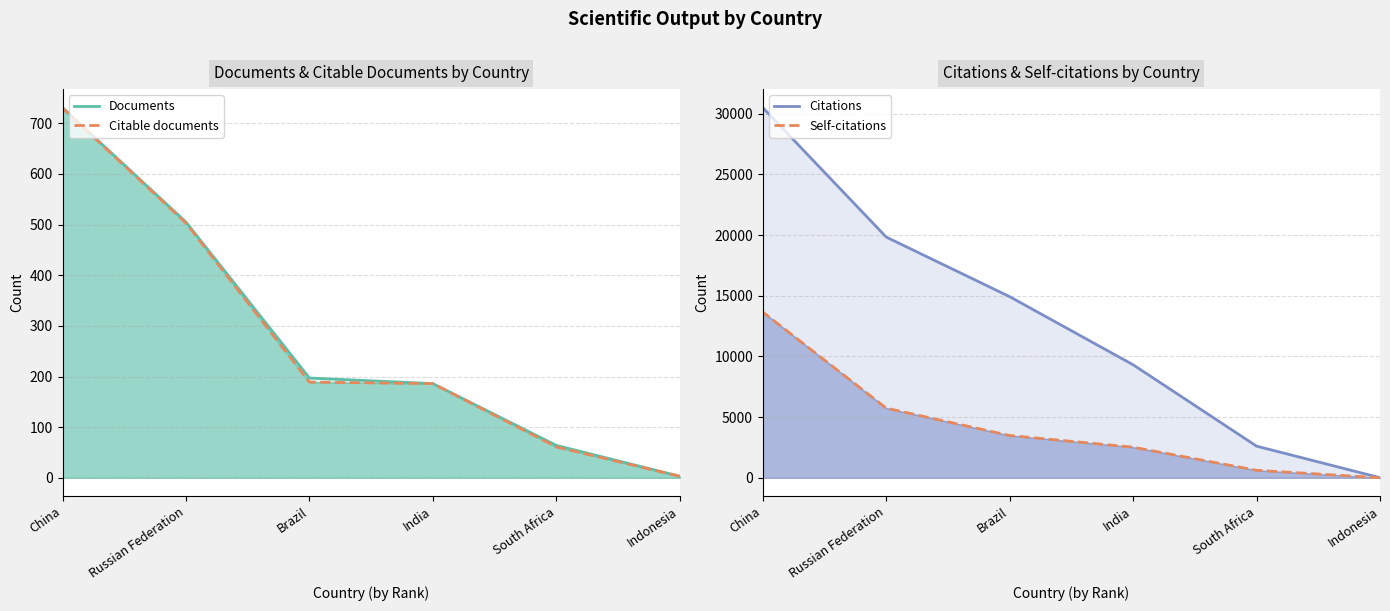

What is the label of the 5th point from the right?

South Africa